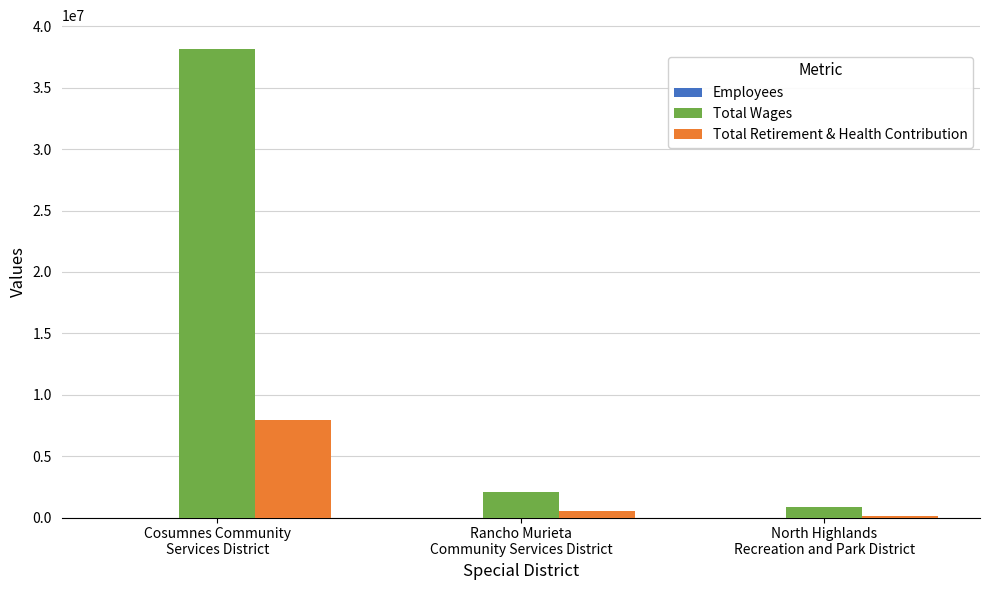

Are the bars horizontal?

No